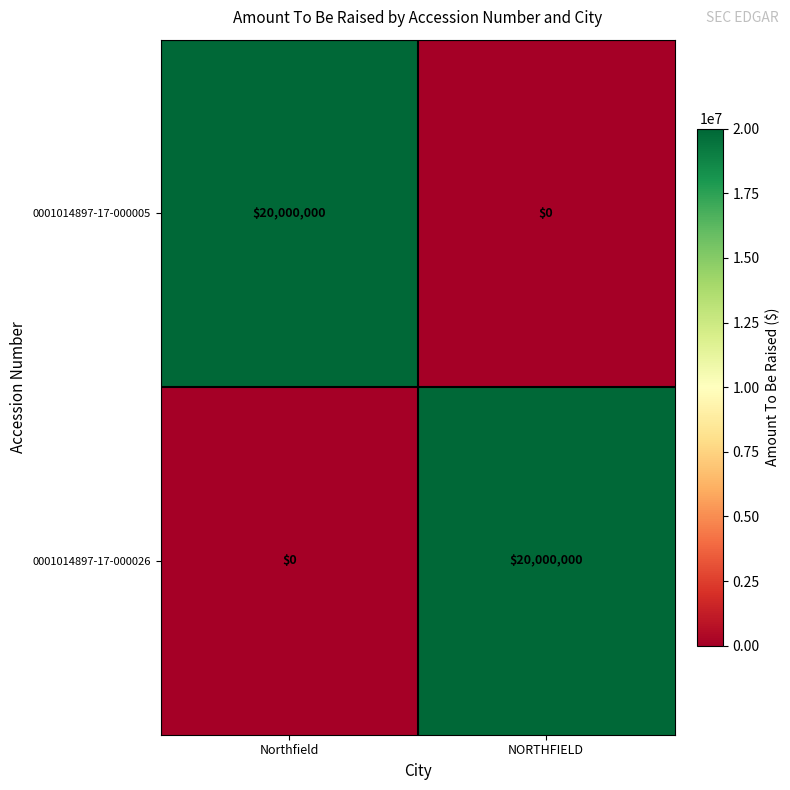

Which category has the lowest value in the 0001014897-17-000005 series?

NORTHFIELD